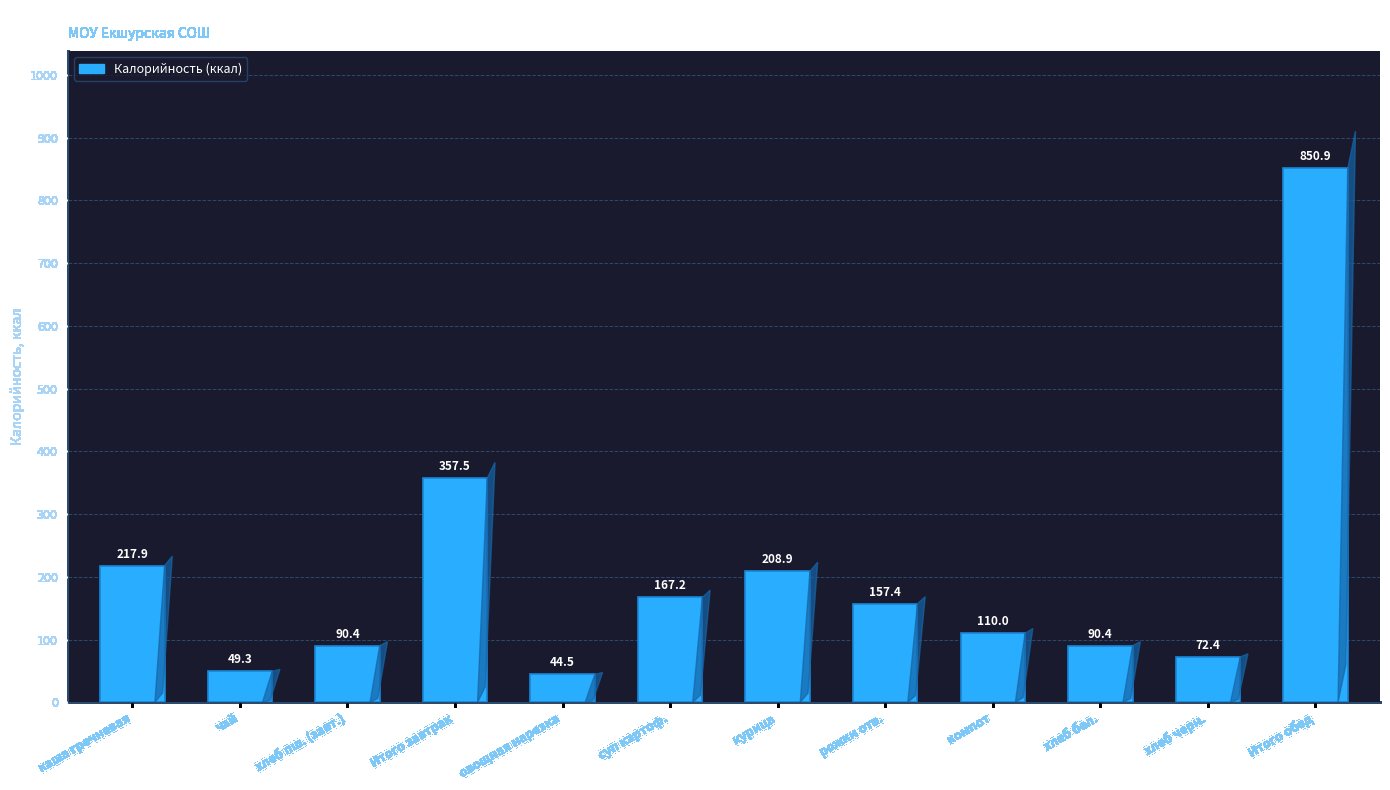

What is the ratio of the value at хлеб черн. to the value at курица?

0.3